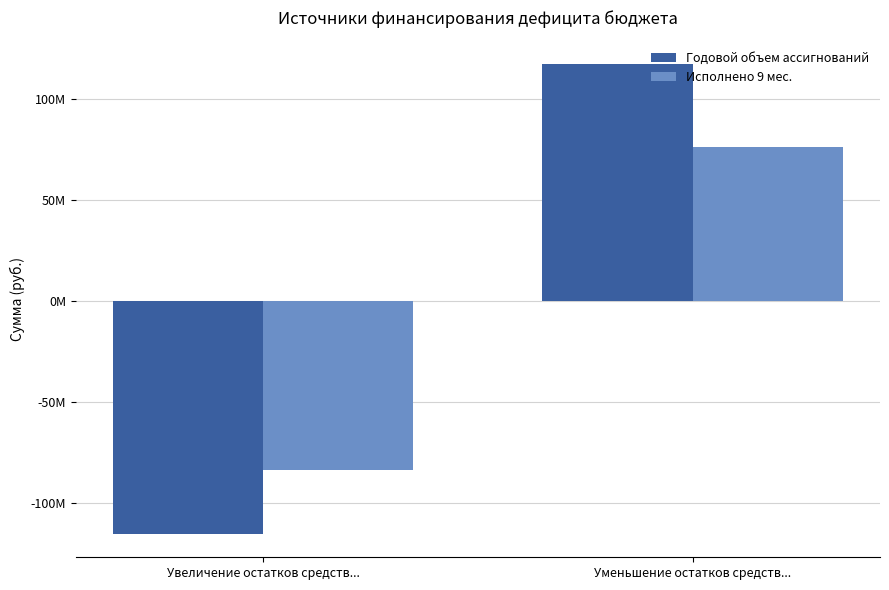

What are all the series names shown in the legend?

Годовой объем ассигнований, Исполнено 9 мес.